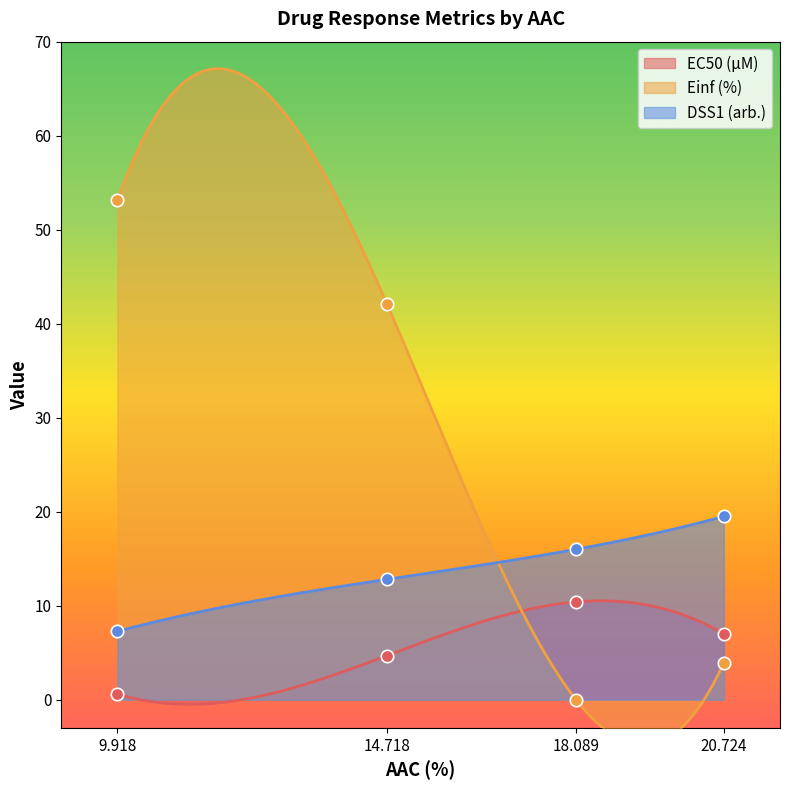

Which series contains the lowest Y value?

Einf (%)